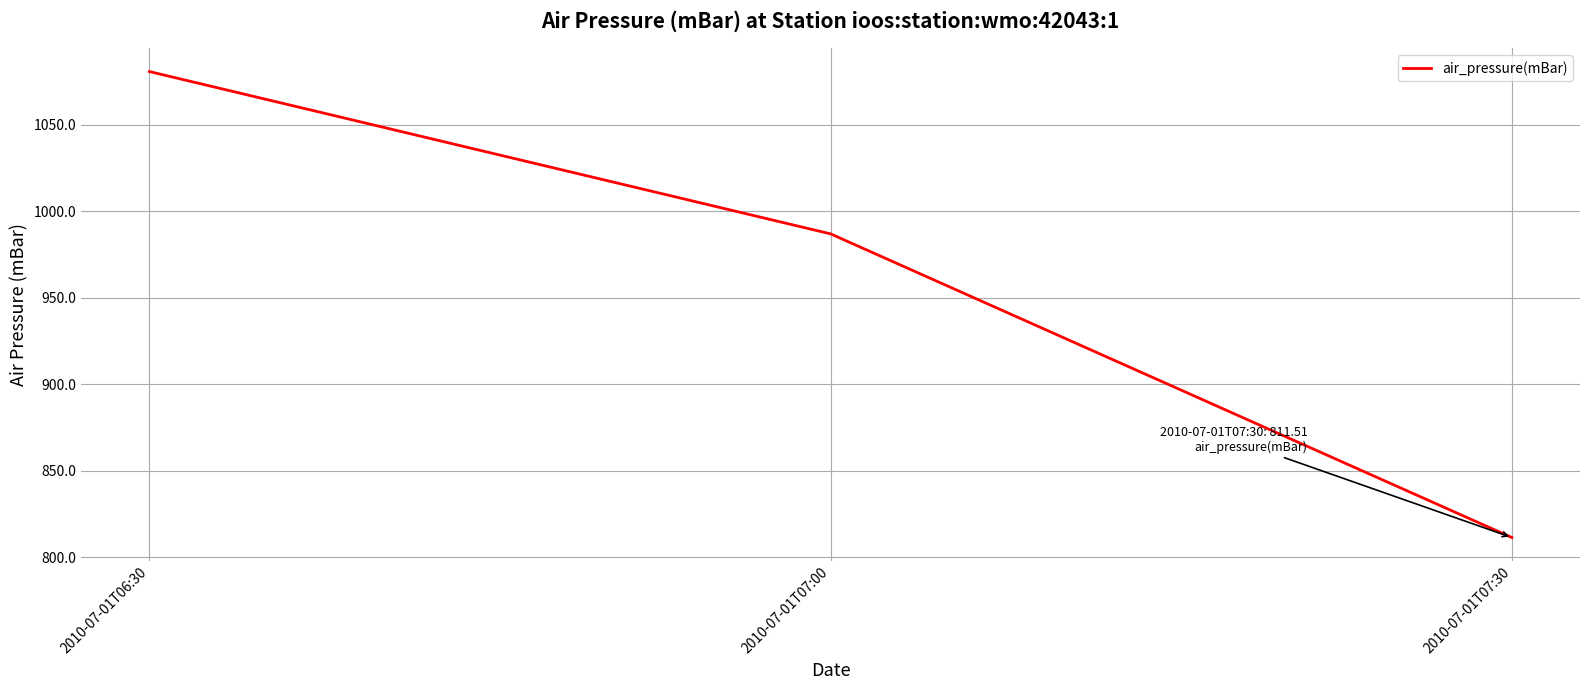

What position from the right is 2010-07-01T06:30?

3